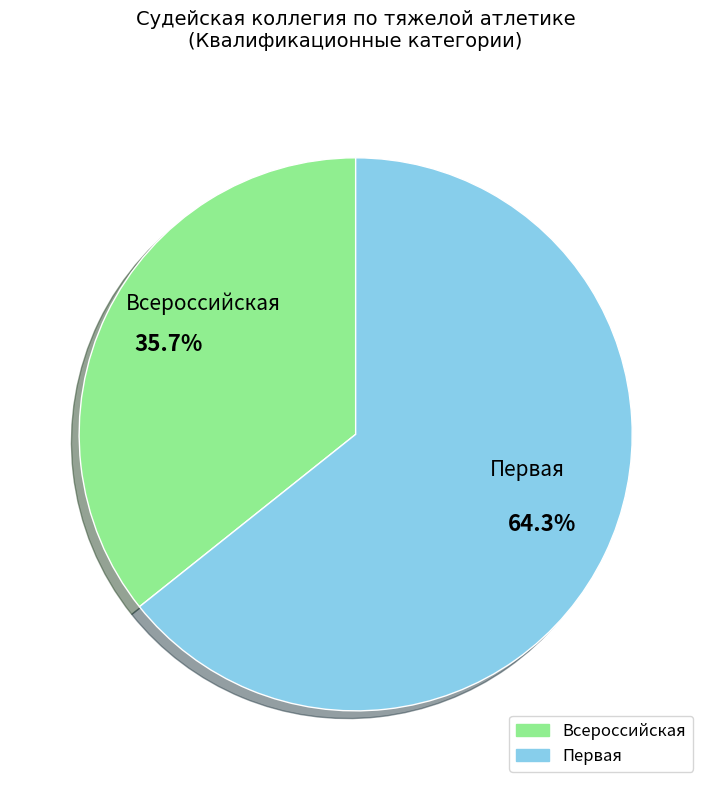

To the nearest percent, what percentage of the pie is Всероссийская?

36%